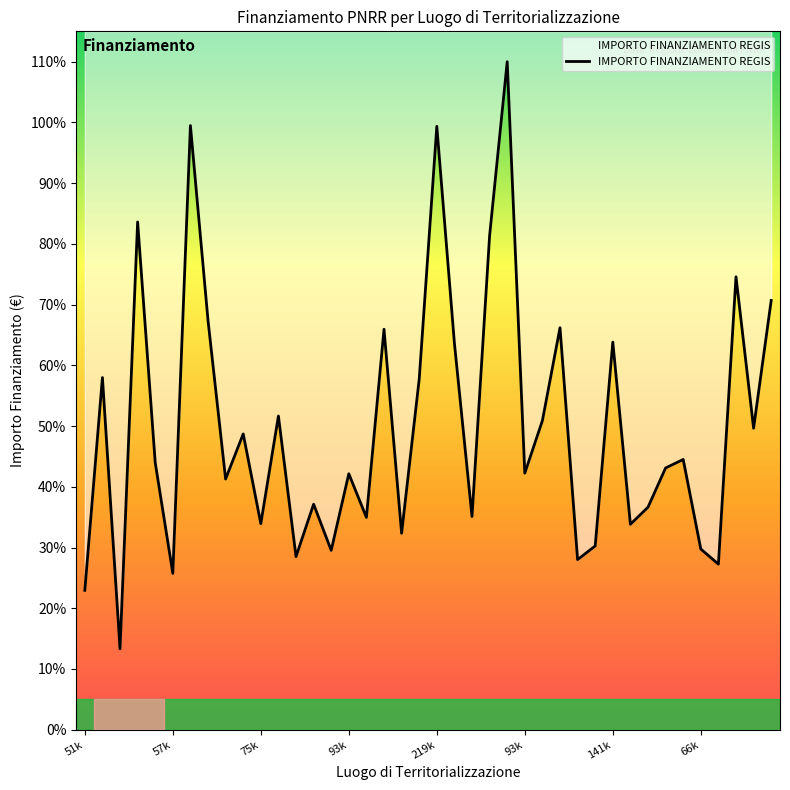

At which label does the data first exceed 97035?

57k